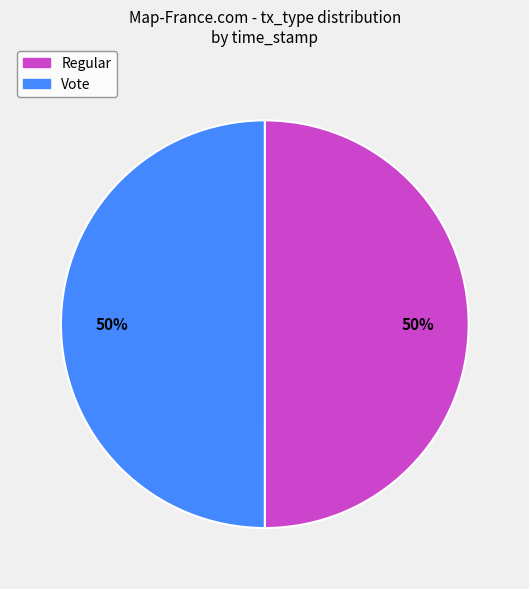

What is the ratio of the value at Vote to the value at Regular?

1.0